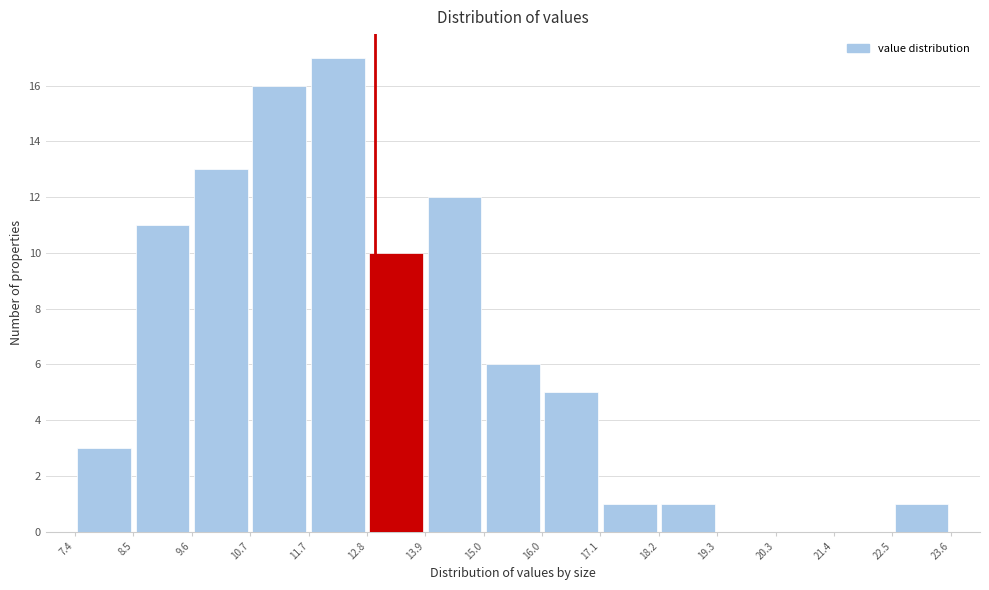

Reading left to right, transcribe this chart: for each bar, give the range it covers on the x-axis and its height. The values are not printed on the chart, so give them approximately, as read against the axis.

7.4 to 8.5: 3
8.5 to 9.6: 11
9.6 to 10.7: 13
10.7 to 11.7: 16
11.7 to 12.8: 17
12.8 to 13.9: 10
13.9 to 15.0: 12
15.0 to 16.0: 6
16.0 to 17.1: 5
17.1 to 18.2: 1
18.2 to 19.3: 1
19.3 to 20.3: 0
20.3 to 21.4: 0
21.4 to 22.5: 0
22.5 to 23.6: 1